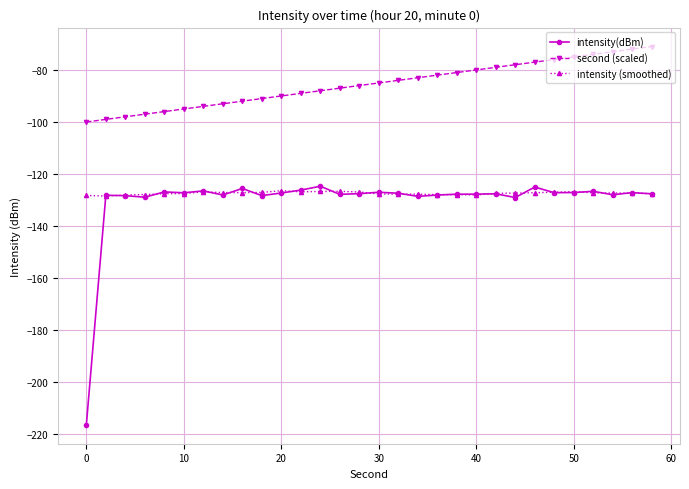

What is the average value of the intensity (smoothed) series?

-127.4